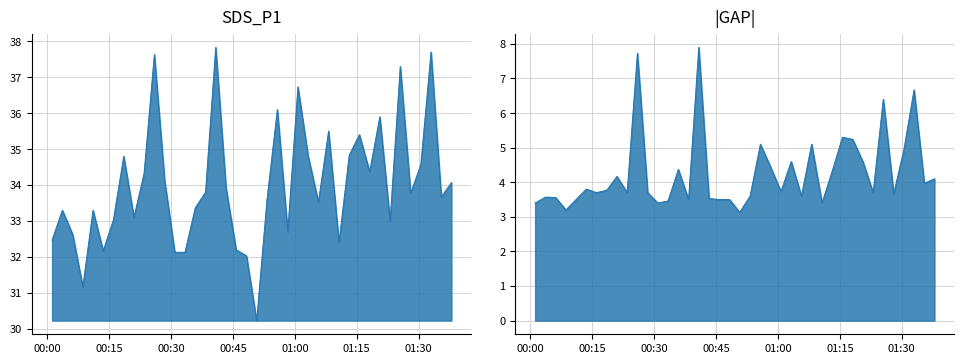

True or false: |GAP| and SDS_P1 intersect in this chart.

False